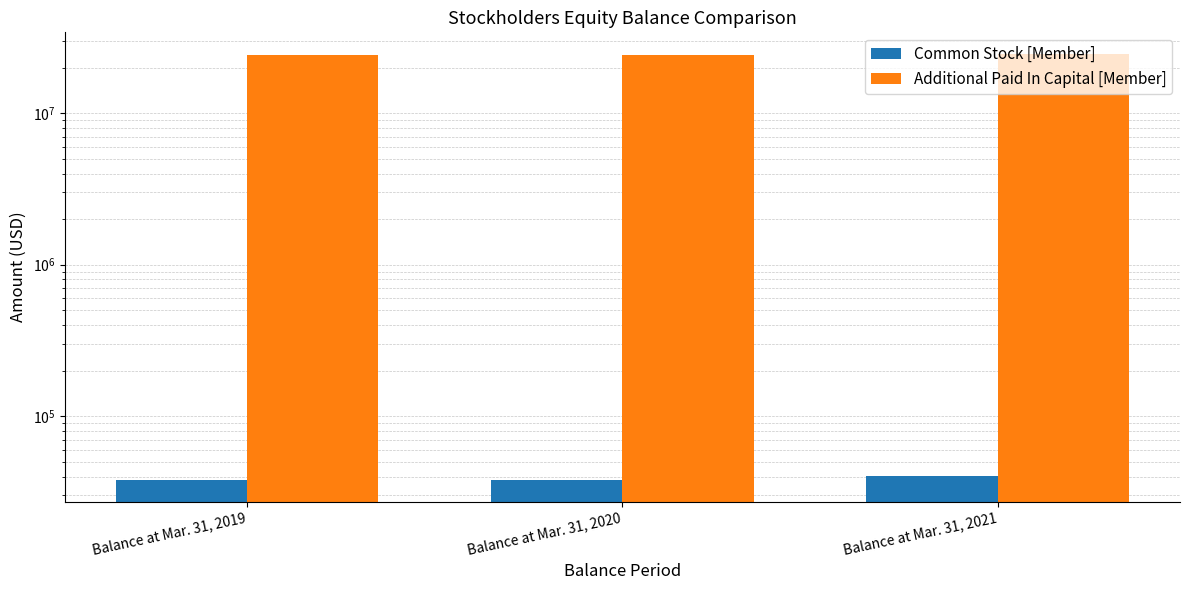

Which category has the lowest value across all series?

Balance at Mar. 31, 2019